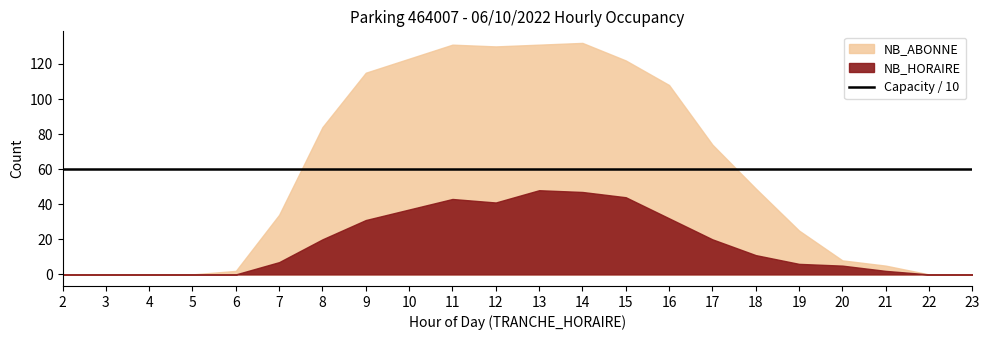

Between 11 and 3, which is larger?

11